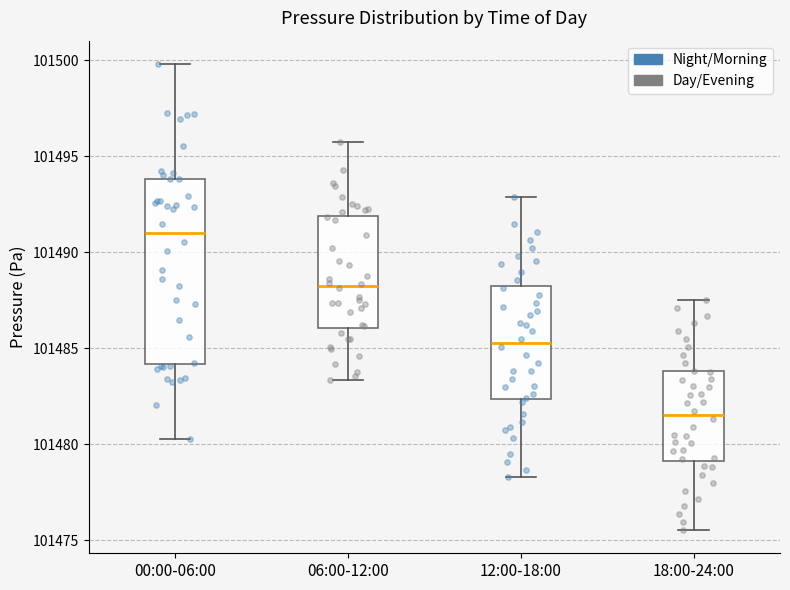

Which box has the highest median line?

00:00-06:00